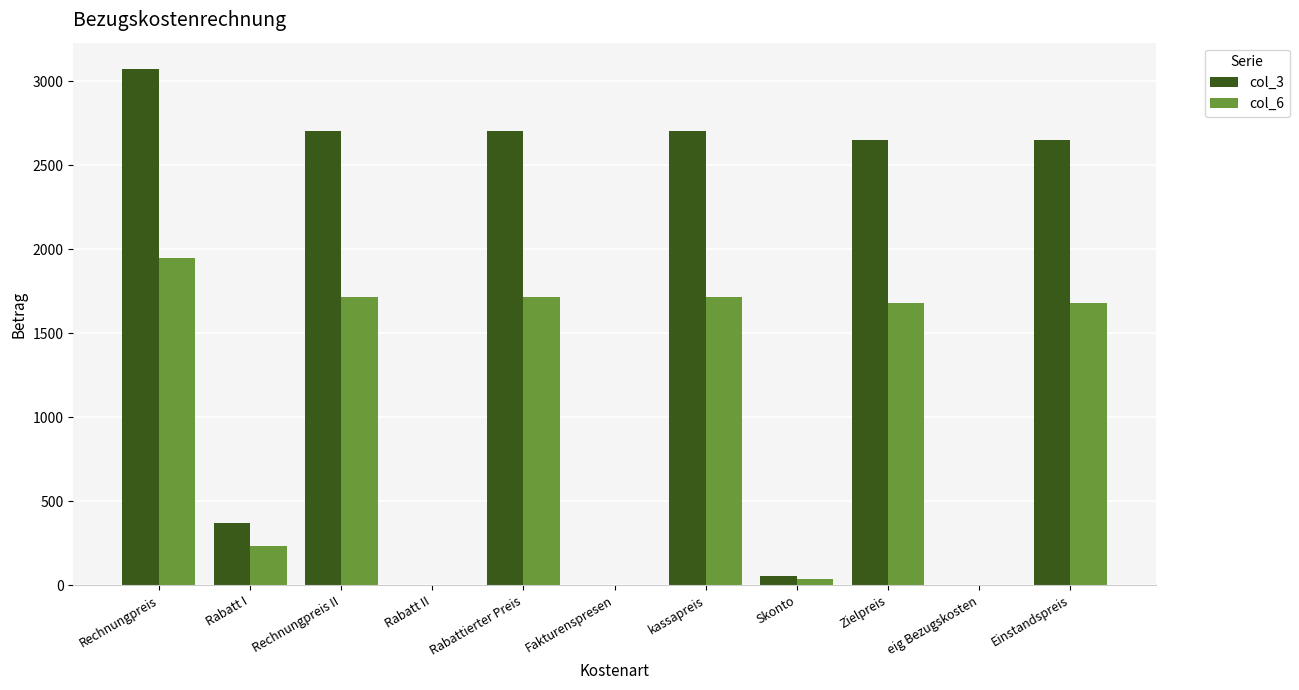

Which series has the largest total across all categories?

col_3